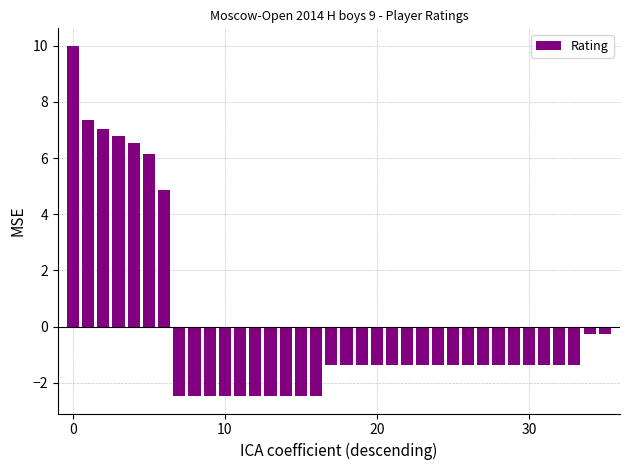

What is the maximum value shown in the chart?

10.0